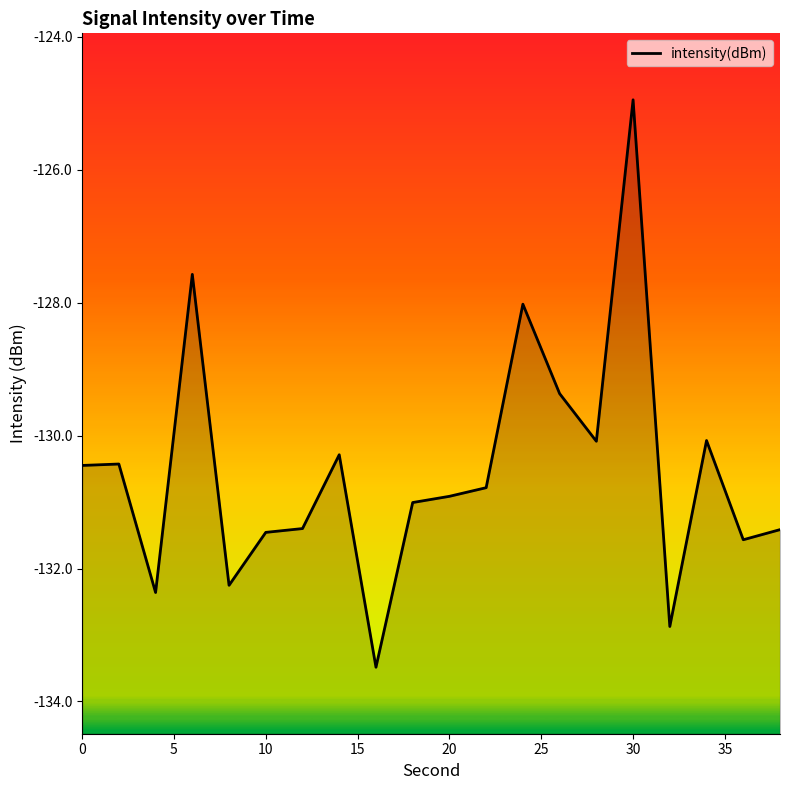

What is the value of the 19th point from the left?

-131.6